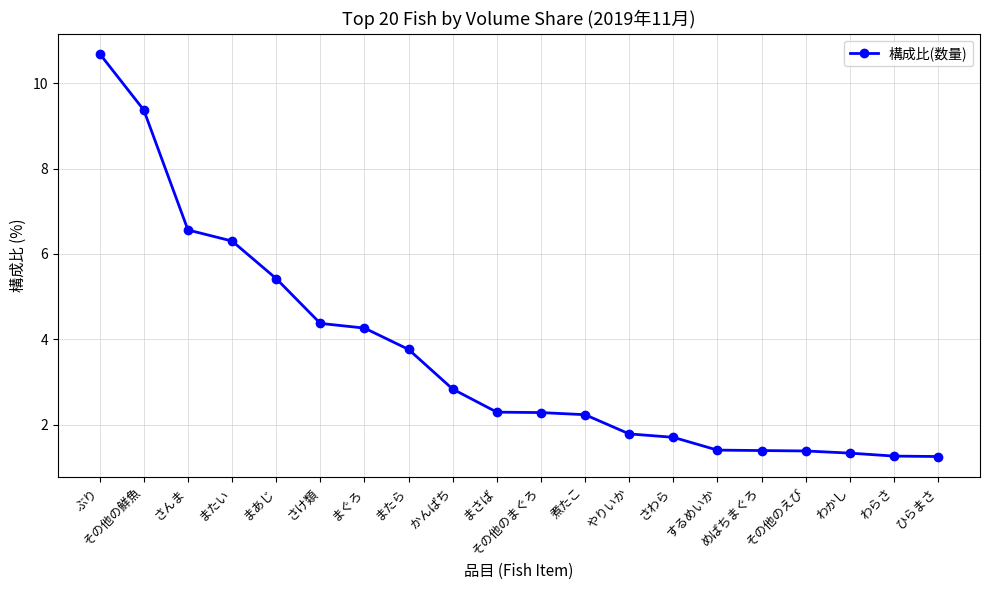

Does the chart display data point markers on the line(s)?

Yes